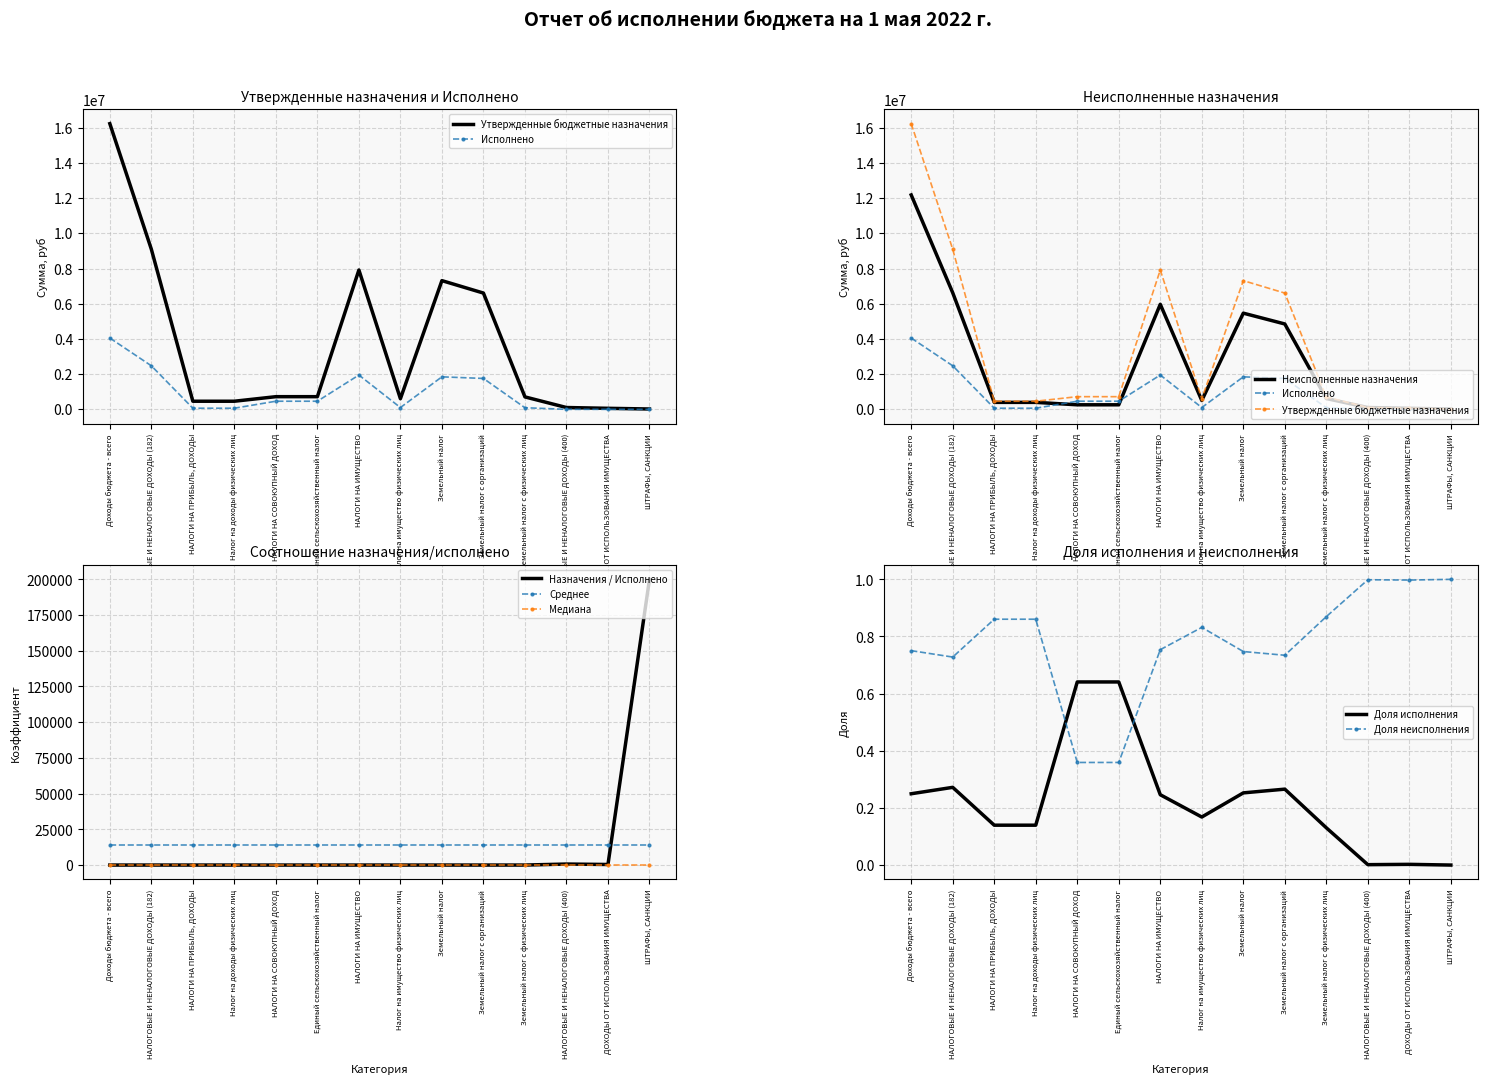

The value of Среднее at НАЛОГИ НА СОВОКУПНЫЙ ДОХОД is 23724.6. True or false?

False